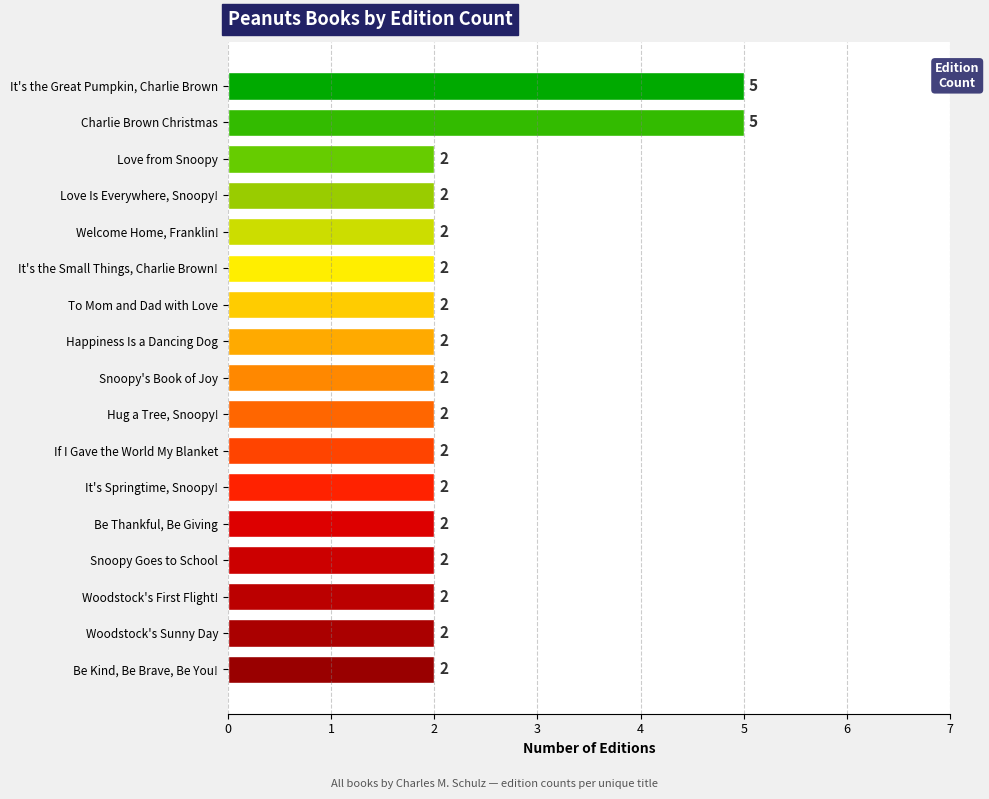

Reading top to bottom, extract all data points from this chart.

5	5	2	2	2	2	2	2	2	2	2	2	2	2	2	2	2